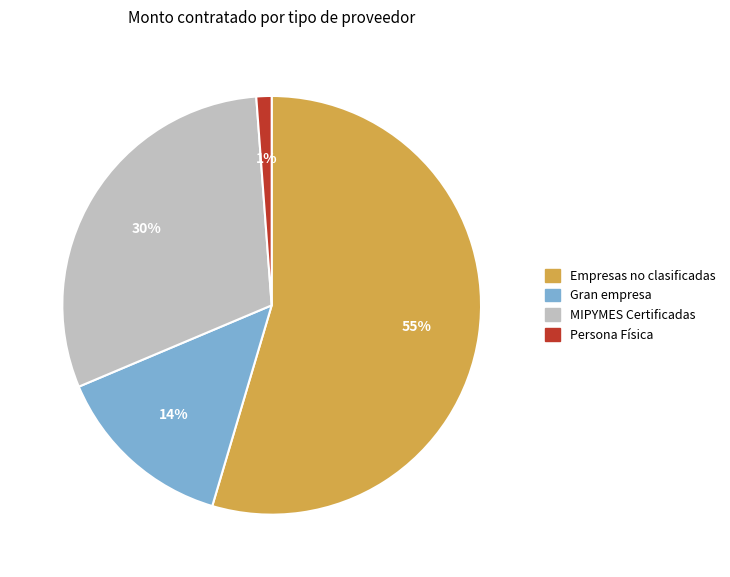

Is there any slice that represents more than half of the pie?

Yes